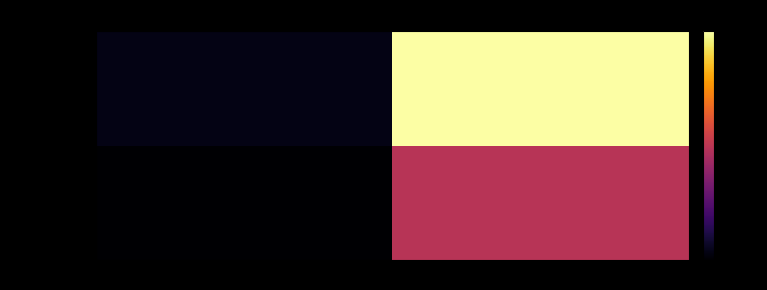

Which series has the largest range (max minus min)?

fee4fdee8138…